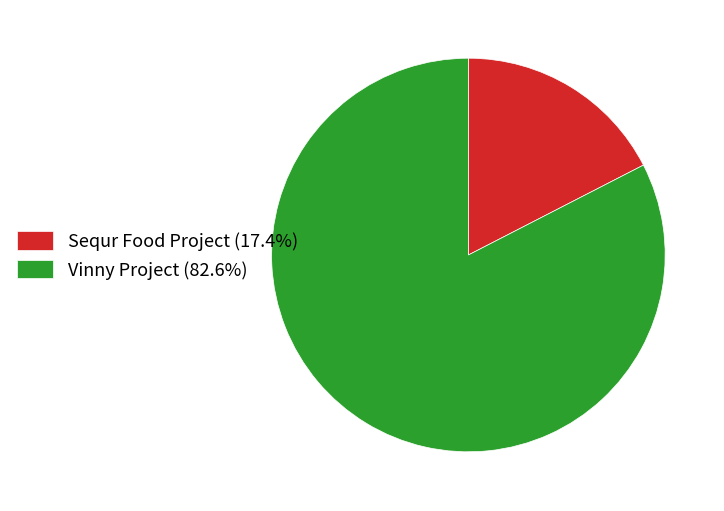

What is the ratio of the value at Vinny Project (82.6%) to the value at Sequr Food Project (17.4%)?

4.7